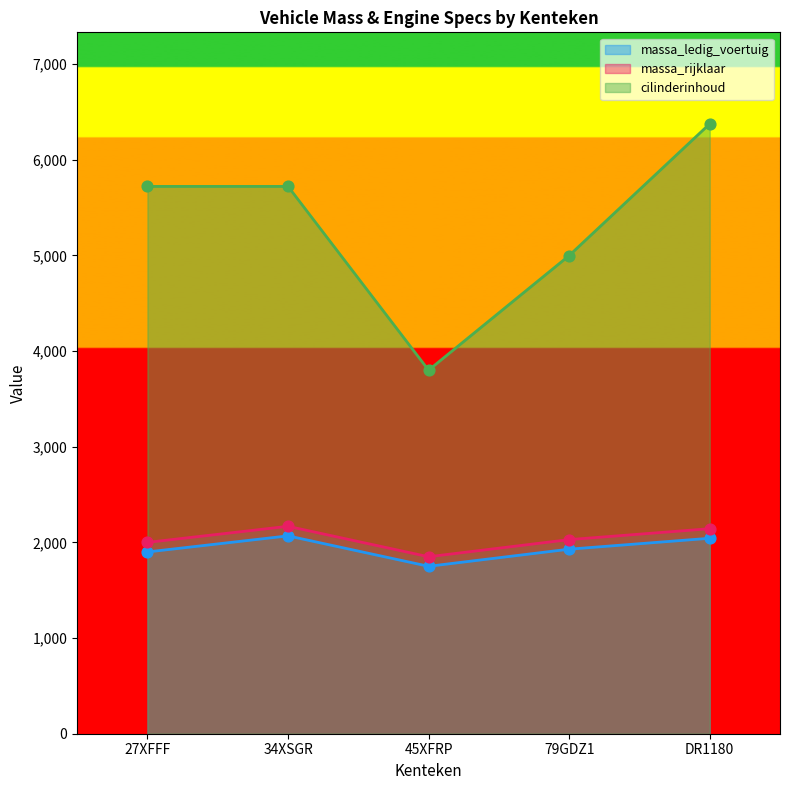

What is the total value across all series at 45XFRP?

7400